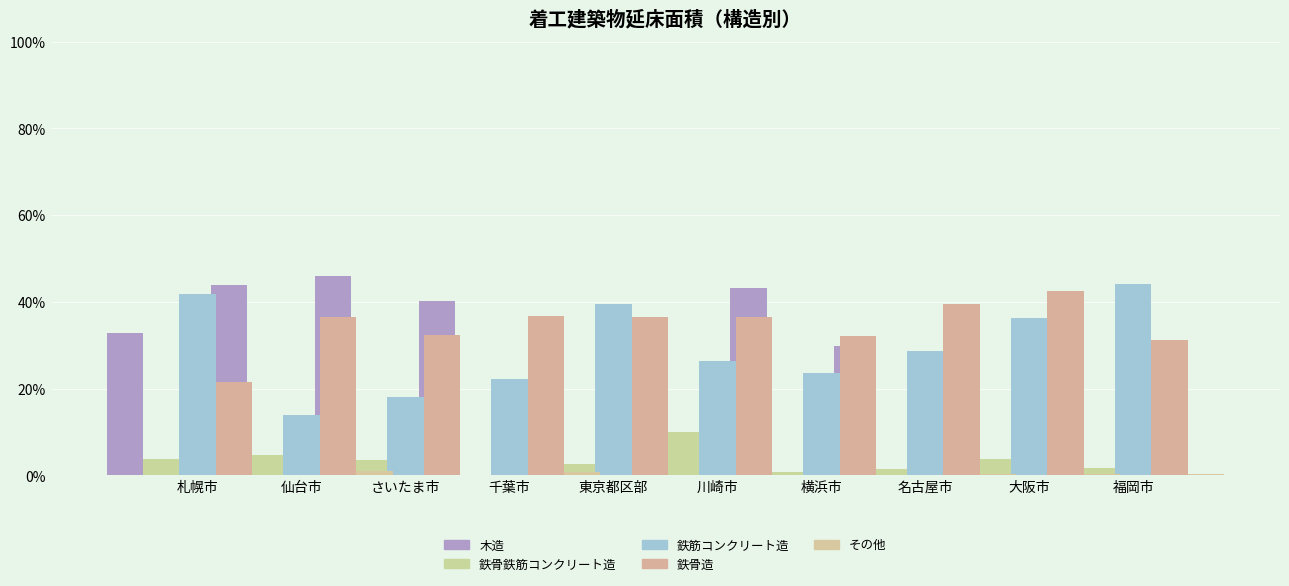

Which series has the widest spread of values?

鉄筋コンクリート造